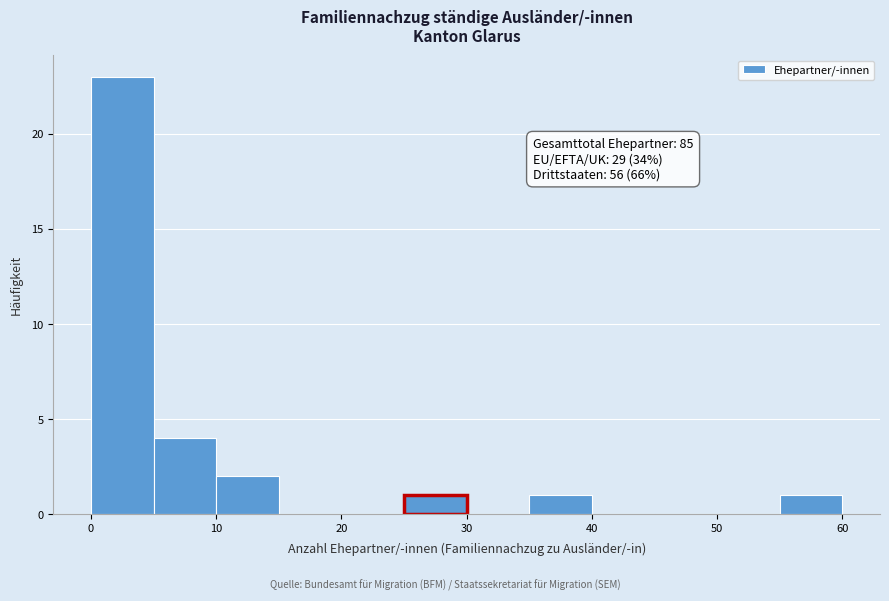

Which range on the x-axis has the tallest bar?

0 to 5